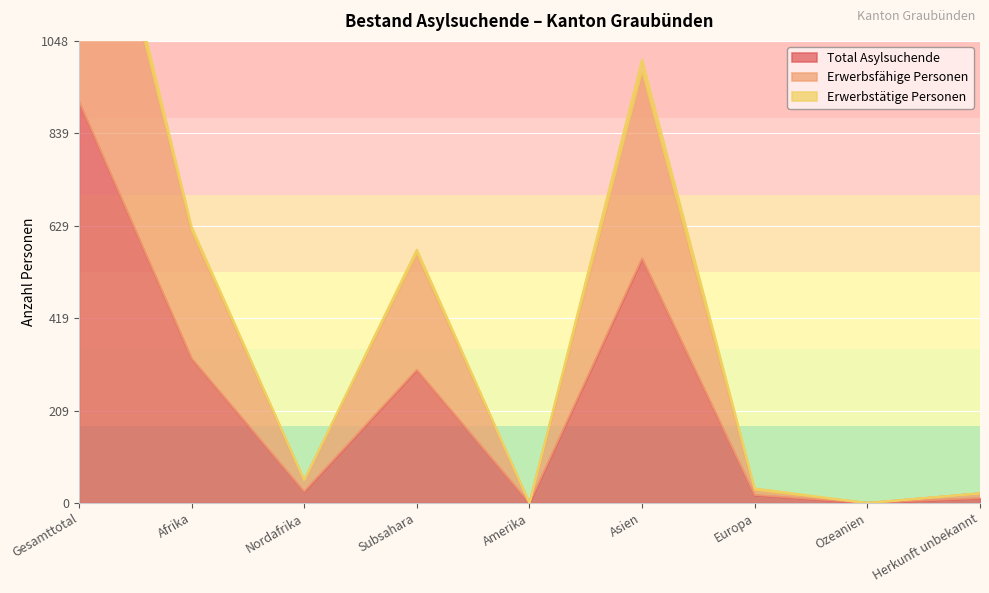

The value of Total Asylsuchende at Subsahara is 536. True or false?

False